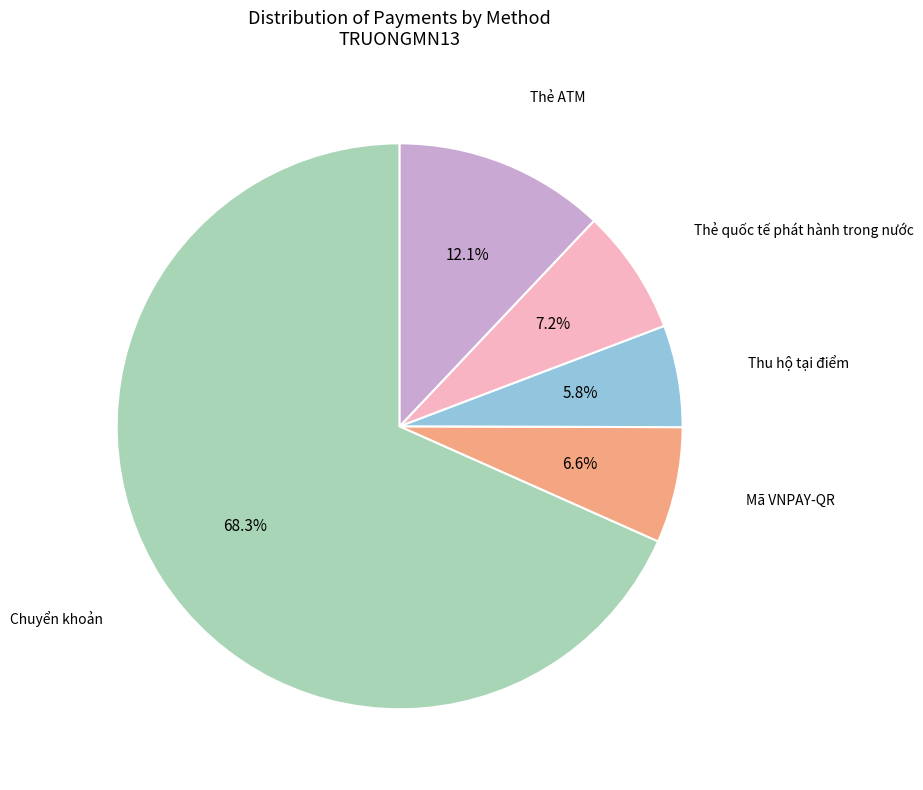

Does any single category account for the majority?

Yes